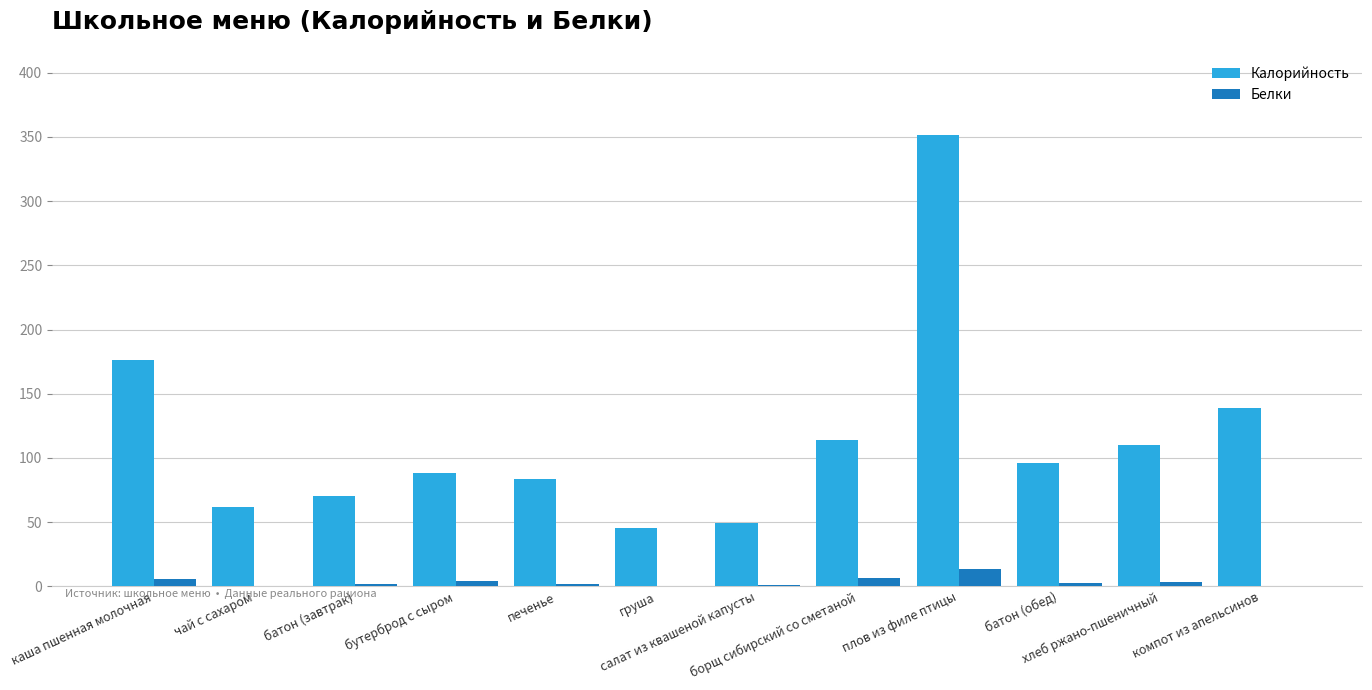

What is the sum of all Калорийность values?

1384.6